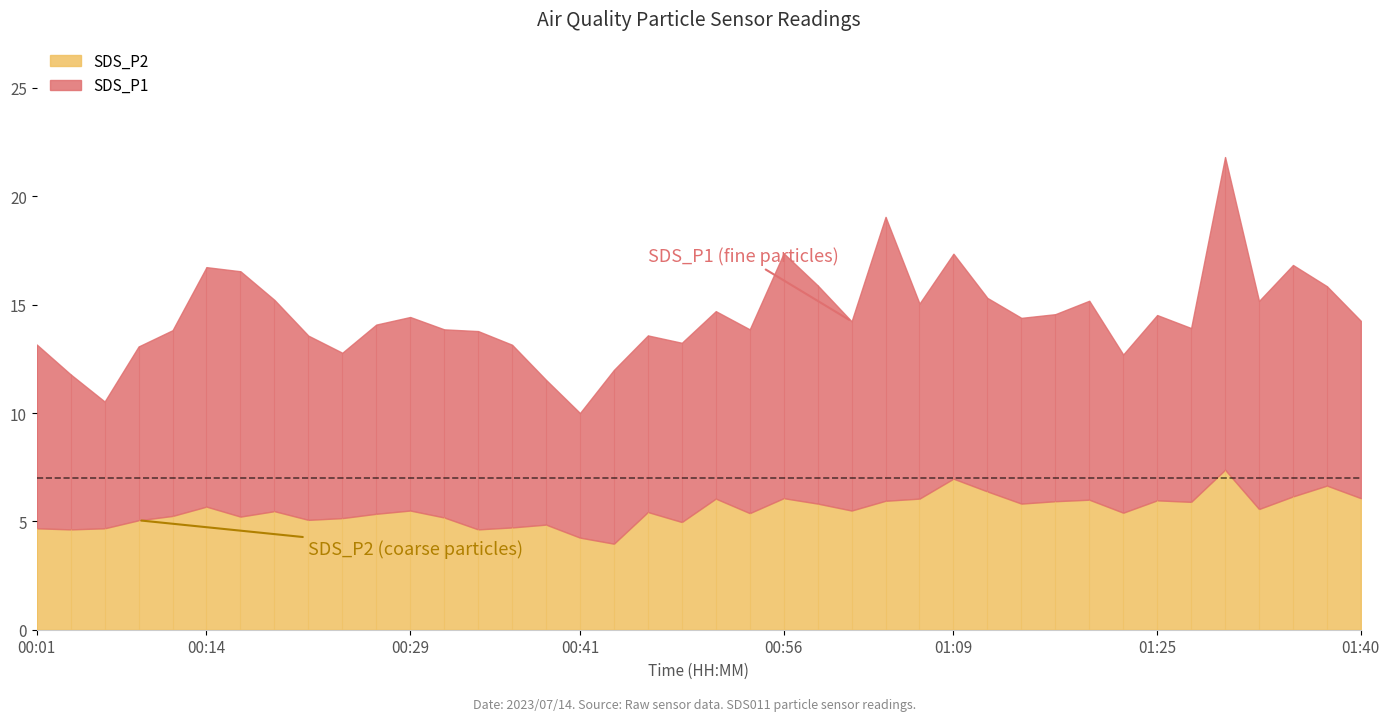

Where does the SDS_P1 series first go above 8?

00:01